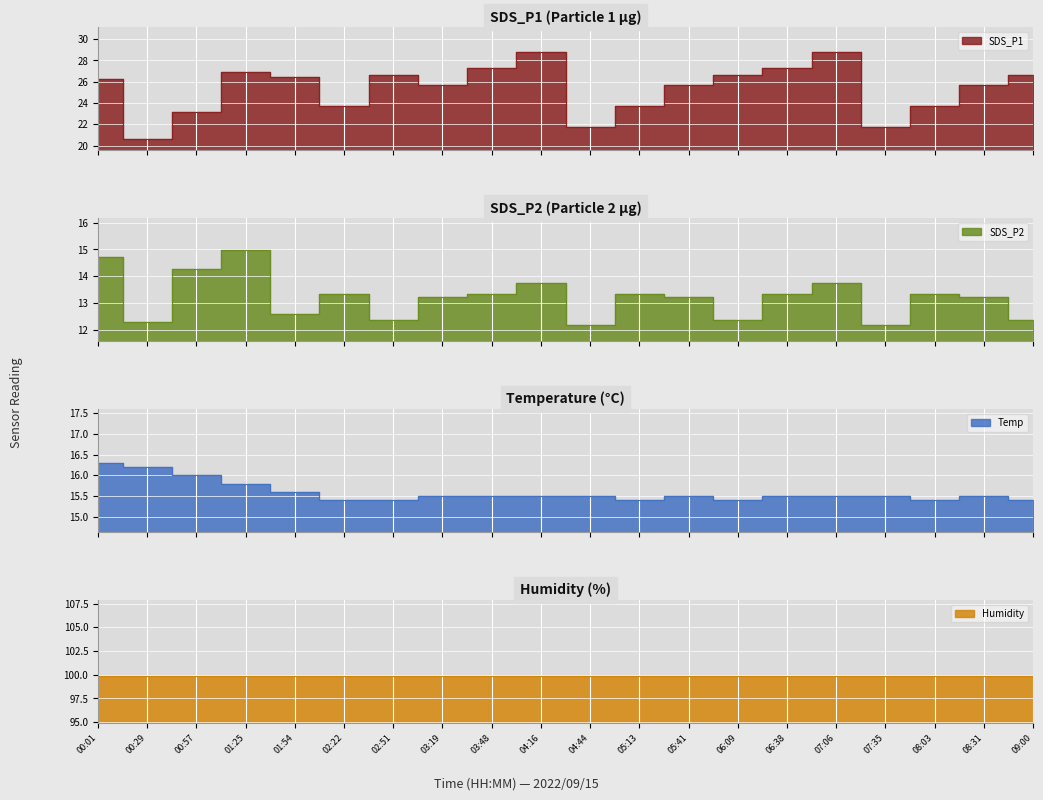

Which series has the largest range (max minus min)?

SDS_P1